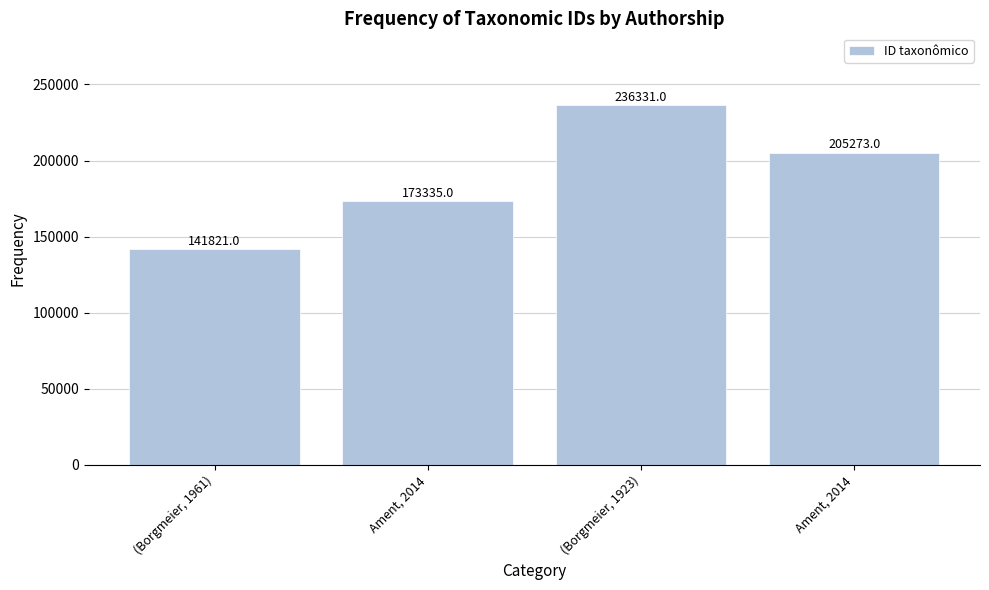

How many categories are shown in the chart?

4